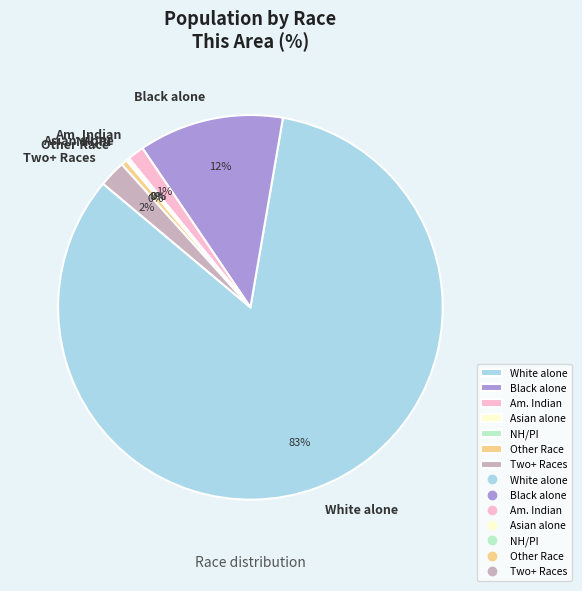

Which has a higher value, Two+ Races or Other Race?

Two+ Races